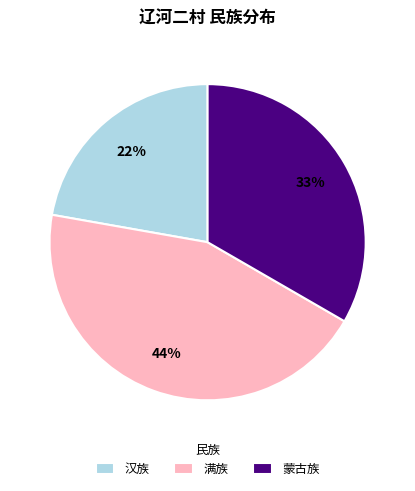

To the nearest percent, what portion does 满族 represent?

44%